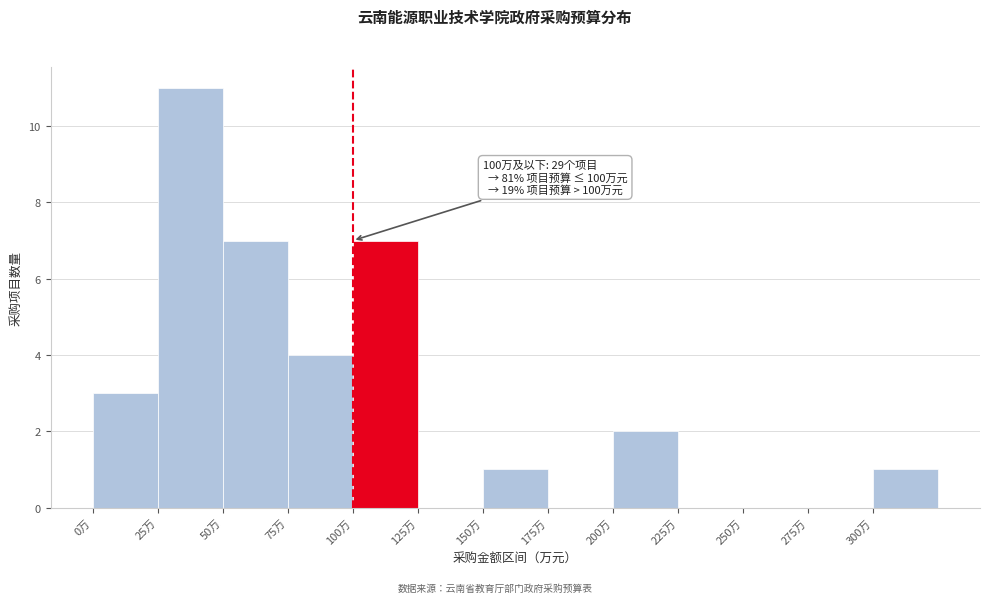

Over which range of the x-axis is the bar tallest?

25 to 50